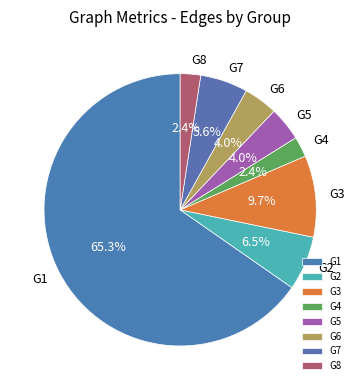

Combined, what portion of the pie is G4 and G8?

4.8%